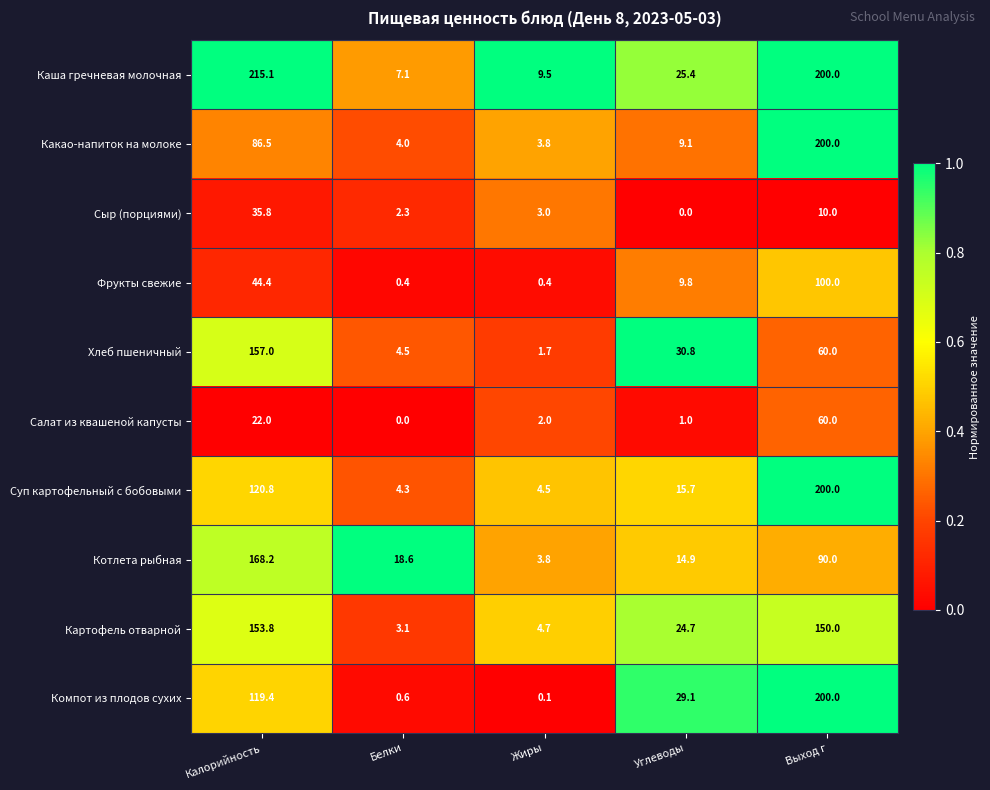

What is the spread (max minus min) of values at Калорийность?

193.1